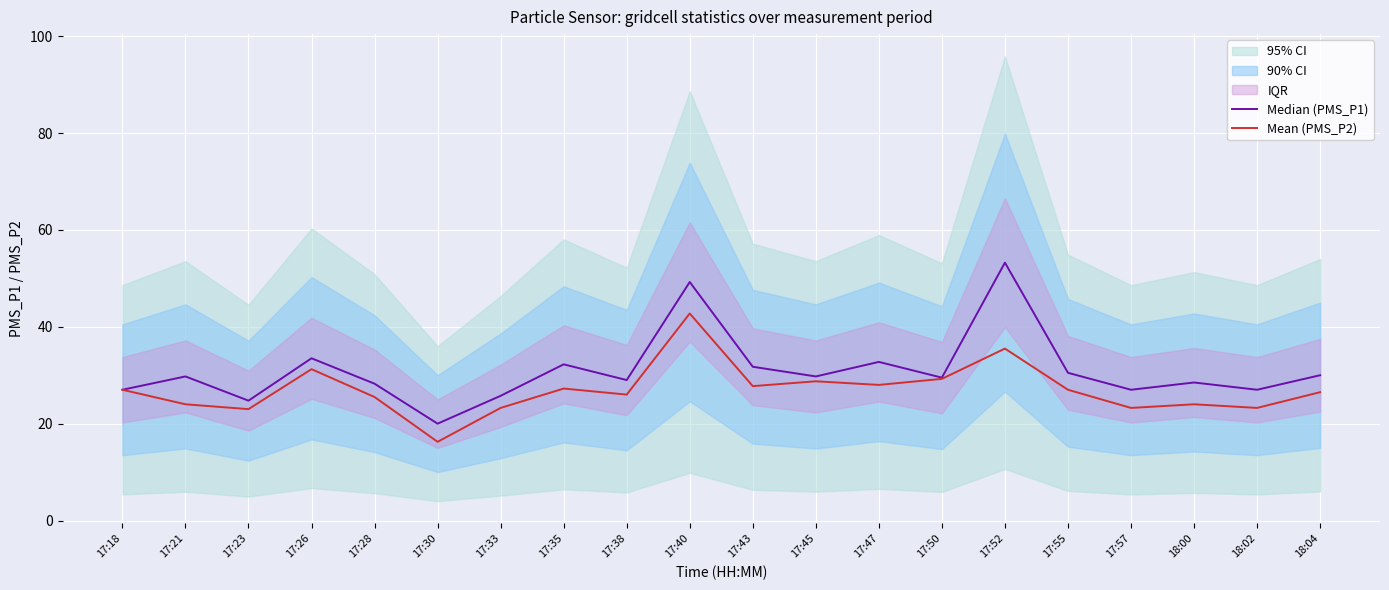

Reading left to right, what are all the values shown in this chart?

Median (PMS_P1): 17:18=27.0	17:21=29.8	17:23=24.8	17:26=33.5	17:28=28.2	17:30=20.0	17:33=25.8	17:35=32.2	17:38=29.0	17:40=49.2	17:43=31.8	17:45=29.8	17:47=32.8	17:50=29.5	17:52=53.2	17:55=30.5	17:57=27.0	18:00=28.5	18:02=27.0	18:04=30.0
Mean (PMS_P2): 17:18=27.0	17:21=24.0	17:23=23.0	17:26=31.2	17:28=25.5	17:30=16.2	17:33=23.2	17:35=27.2	17:38=26.0	17:40=42.8	17:43=27.8	17:45=28.8	17:47=28.0	17:50=29.2	17:52=35.5	17:55=27.0	17:57=23.2	18:00=24.0	18:02=23.2	18:04=26.5